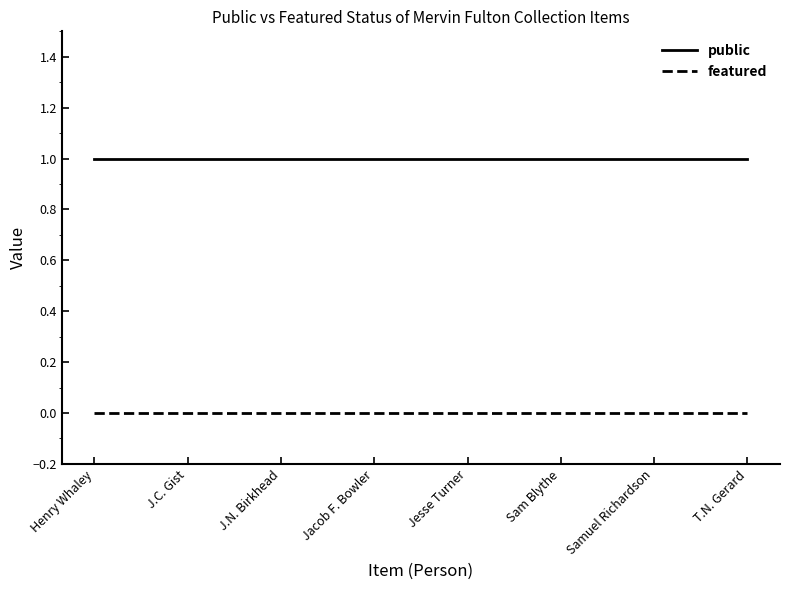

The public series shows 1 at J.N. Birkhead. True or false?

True